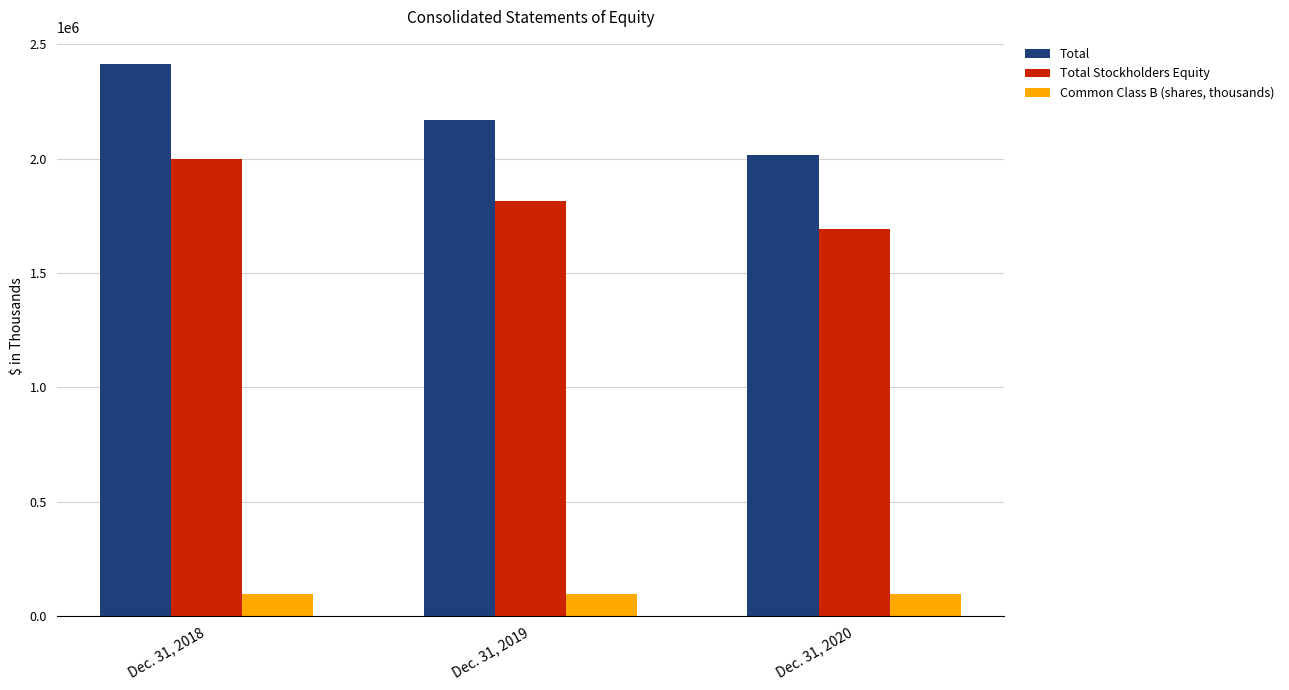

How many data points in Total Stockholders Equity are less than 1814006?

1